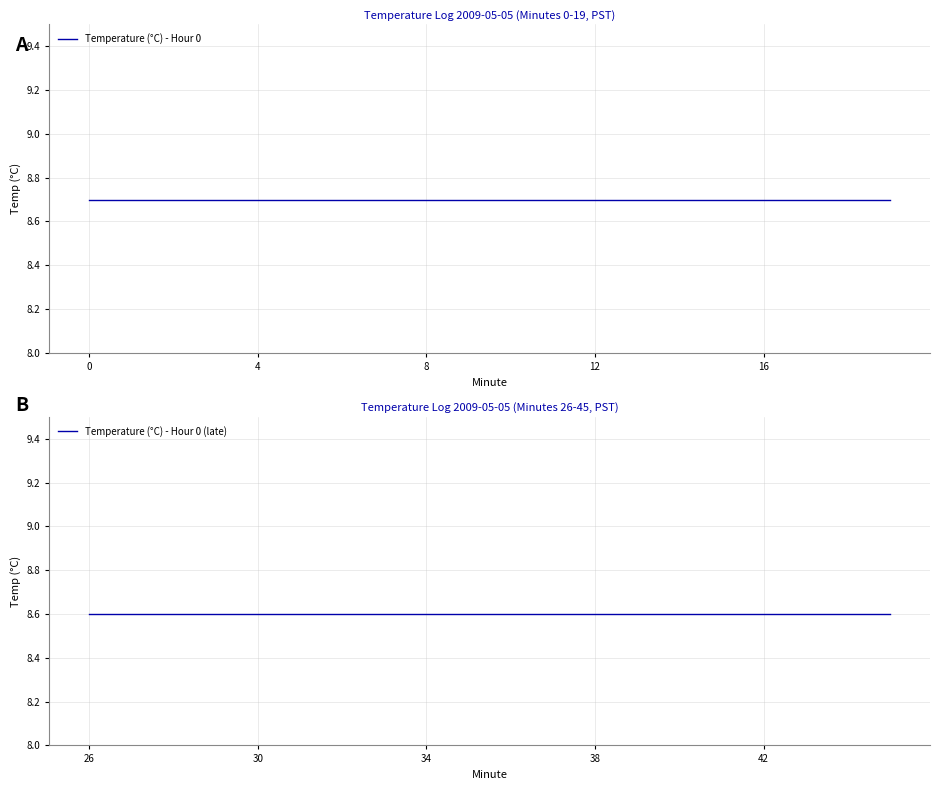

True or false: Temperature (°C) - Hour 0 and Temperature (°C) - Hour 0 (late) intersect in this chart.

False